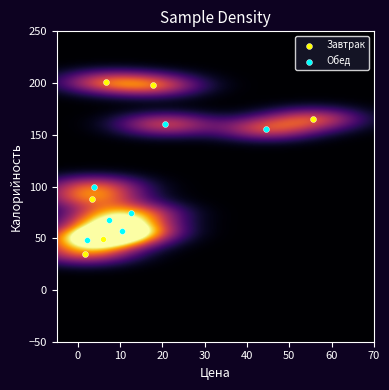

Which series reaches the minimum Y coordinate?

Завтрак